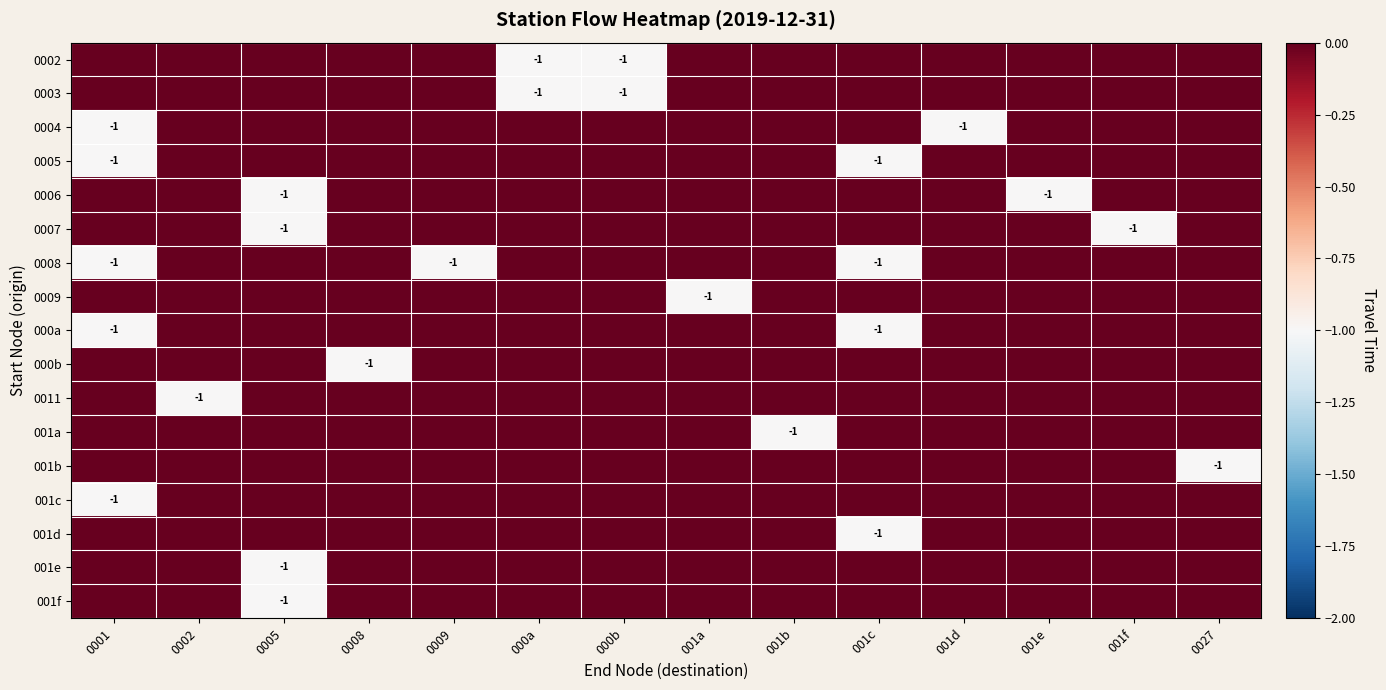

The 001b series shows 0 at 001a. True or false?

True